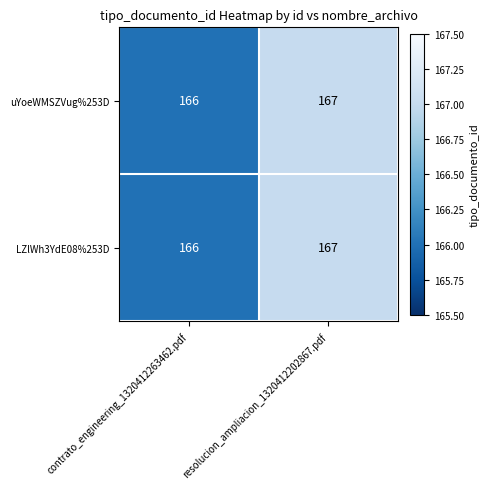

Which category has the highest value in the LZlWh3YdE08%253D series?

resolucion_ampliacion_1320412202867.pdf